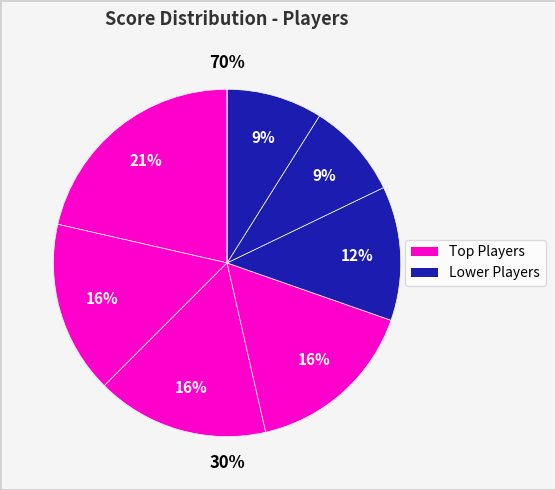

Is Barnóth Róbert the majority of the pie?

No